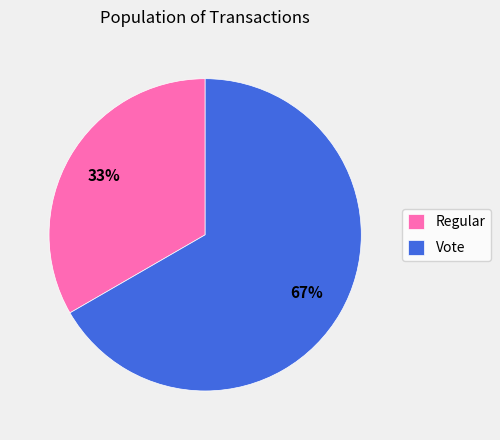

True or false: Regular accounts for 40% of the total.

False